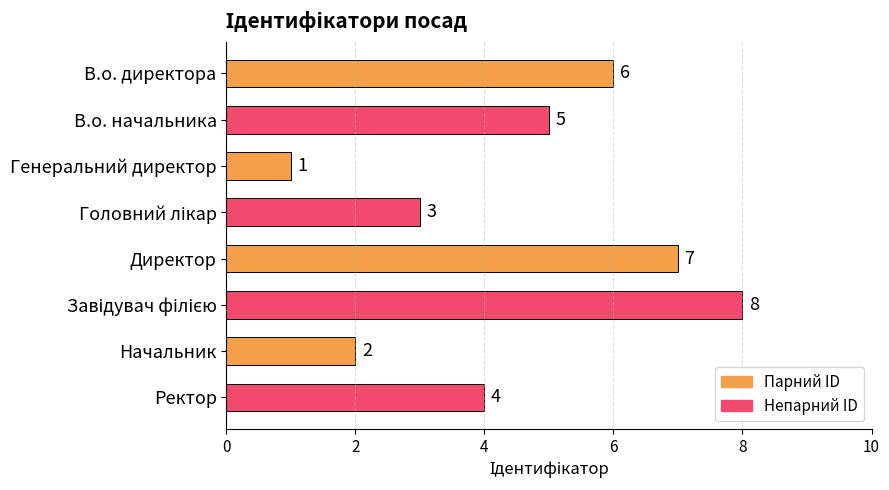

What is the value of the 4th bar from the top?

3